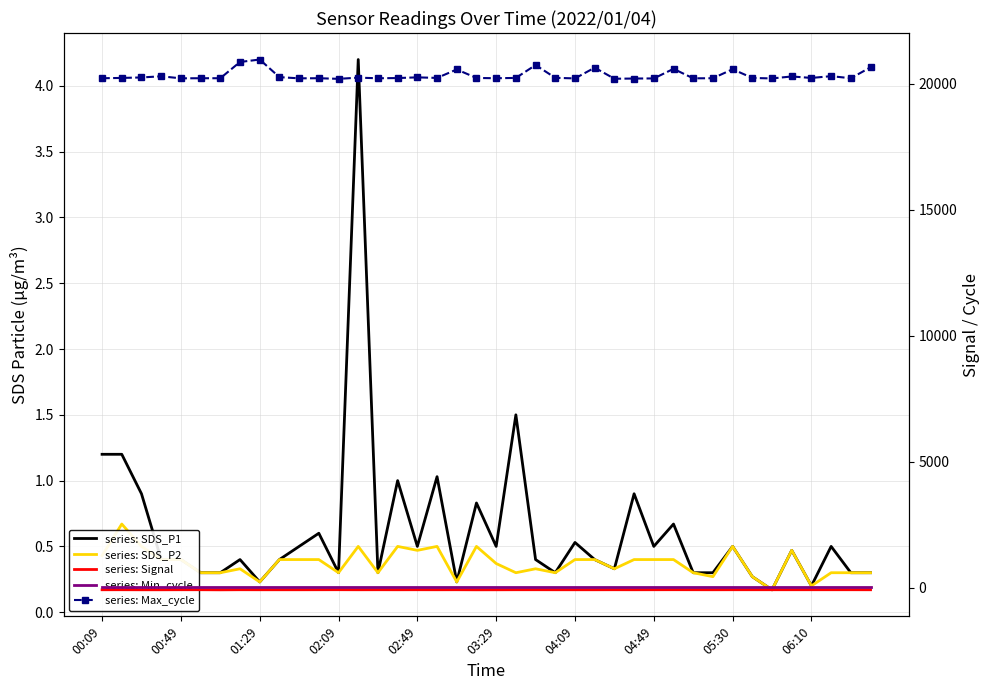

What are all the series names shown in the legend?

SDS_P1, SDS_P2, Signal, Min_cycle, Max_cycle